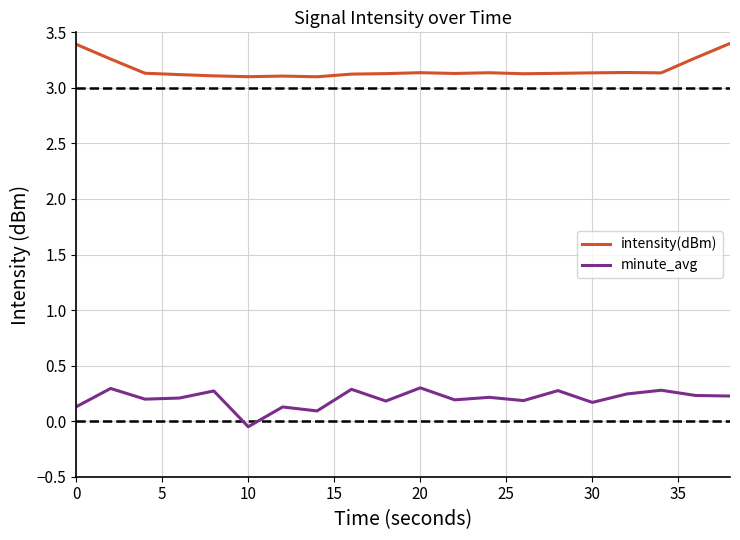

What is the difference between the maximum and minimum values in the intensity(dBm) series?

0.3